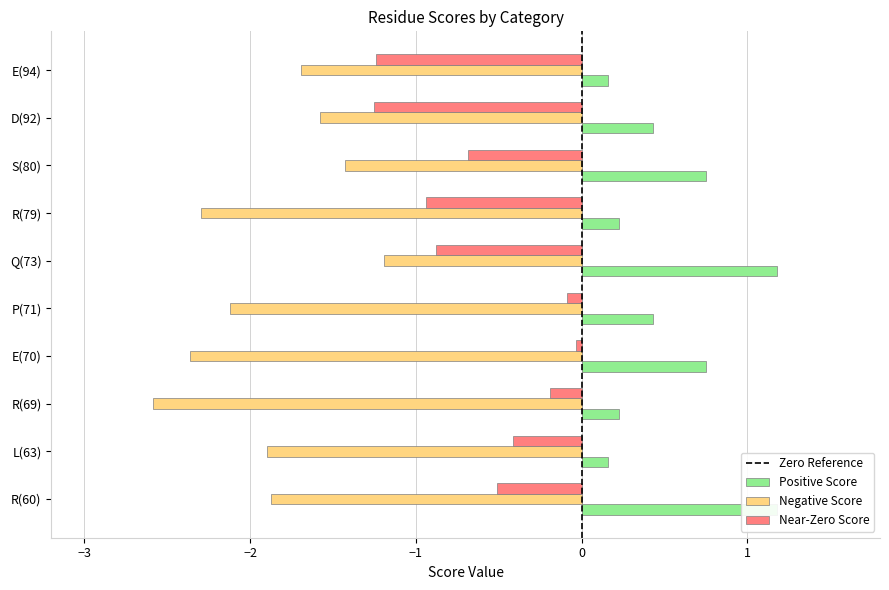

Which series changed the most between R(60) and R(79)?

Positive Score